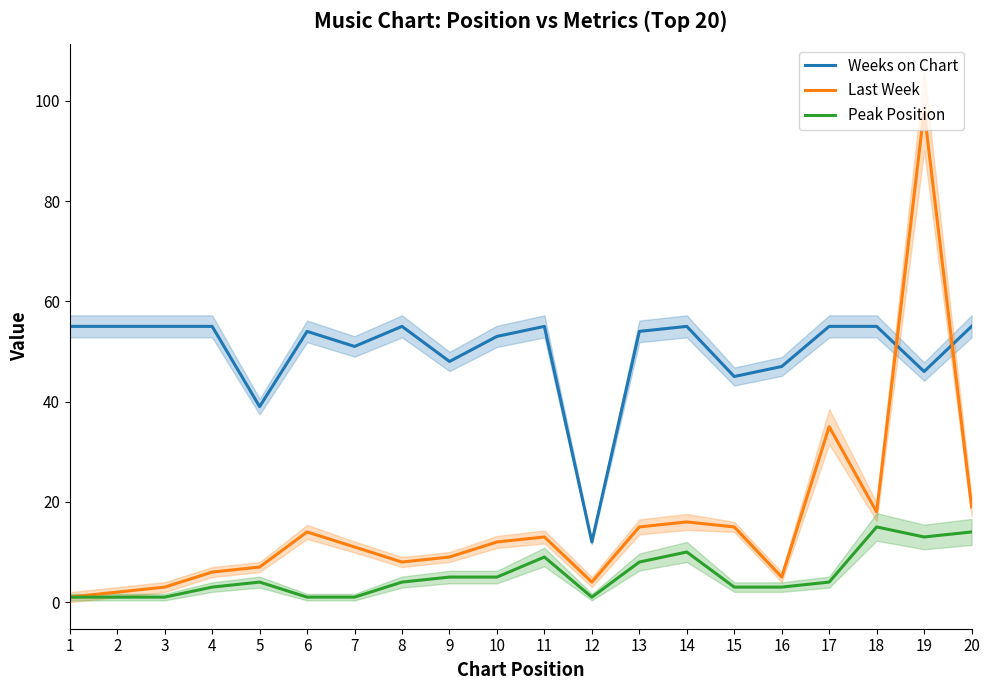

What is the total value across all series at 18?

88